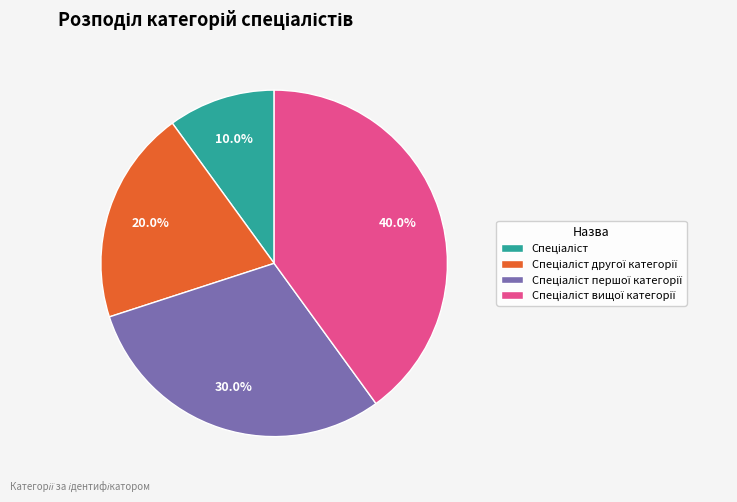

Is there a majority slice in this chart?

No